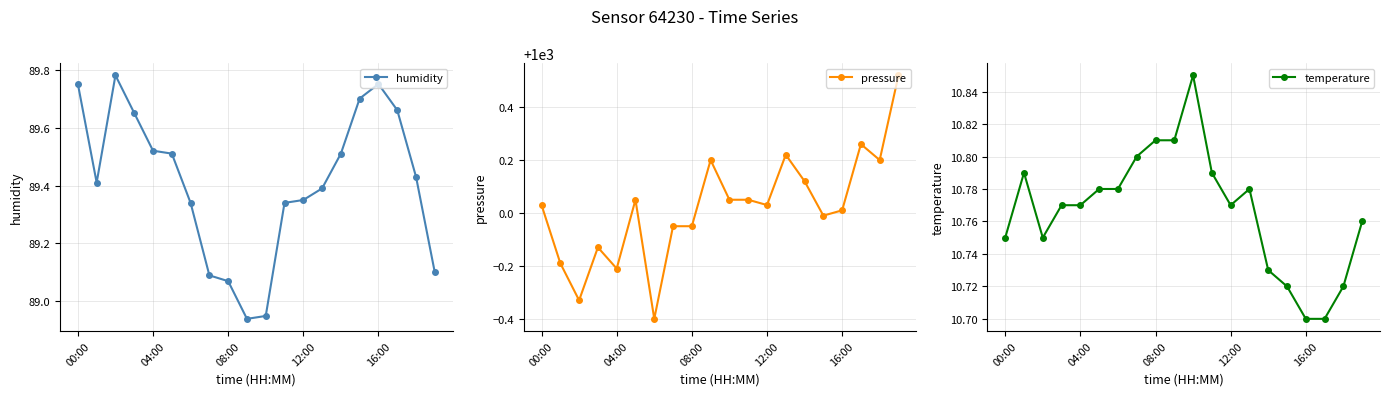

At how many categories does at least one series exceed 581?

20